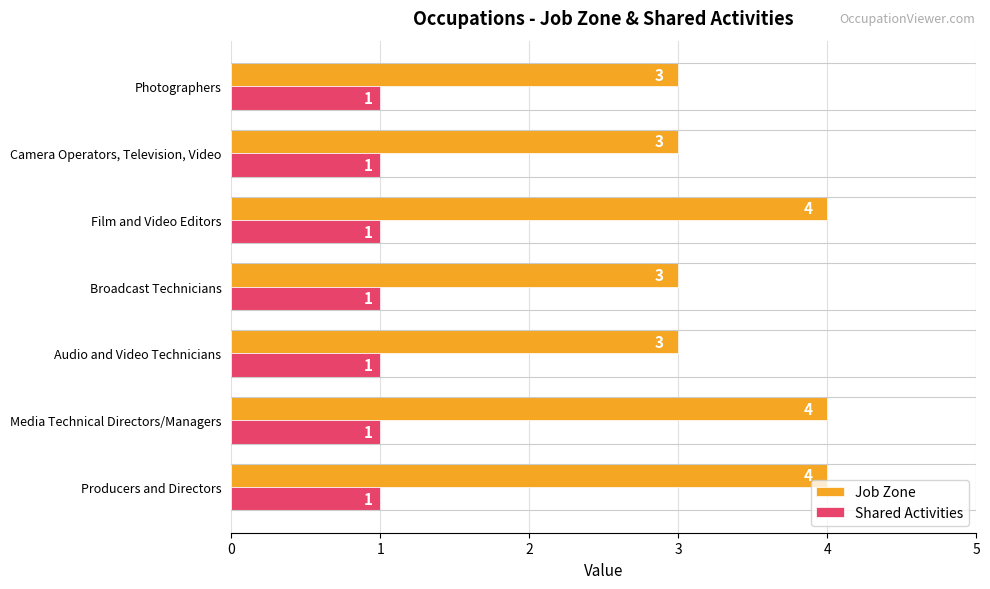

What is the sum of the Job Zone values at Broadcast Technicians and Media Technical Directors/Managers?

7